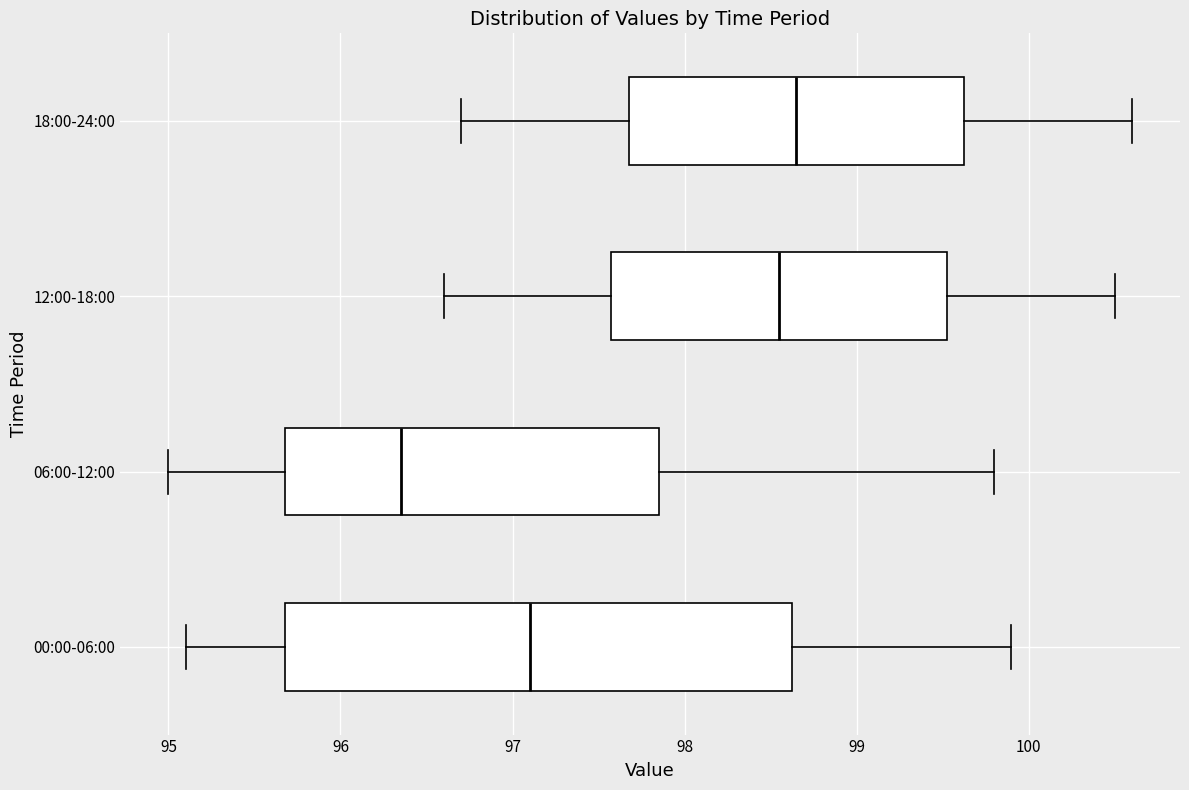

Reading bottom to top, read every box against the x-axis: the position of its median line, the range the box covers, and the ends of its whiskers. The values are not printed on the chart, so give them approximately, as read against the axis.

00:00-06:00: median 97.1, box 95.7 to 98.6, whiskers 95.1 to 99.9
06:00-12:00: median 96.4, box 95.7 to 97.9, whiskers 95.0 to 99.8
12:00-18:00: median 98.6, box 97.6 to 99.5, whiskers 96.6 to 100.5
18:00-24:00: median 98.7, box 97.7 to 99.6, whiskers 96.7 to 100.6